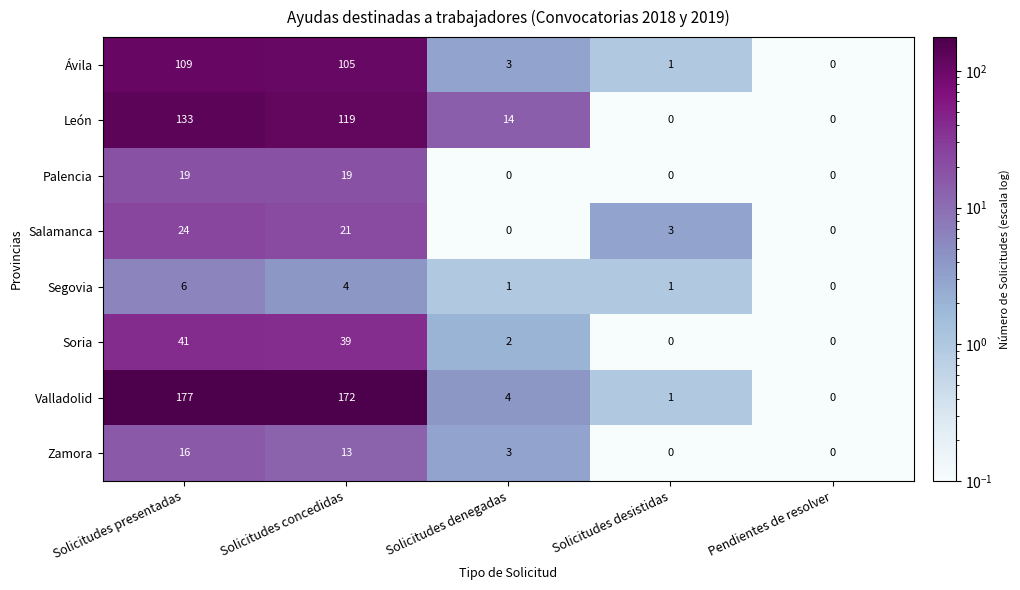

List the series in order of their peak value, highest first.

Valladolid, León, Ávila, Soria, Salamanca, Palencia, Zamora, Segovia